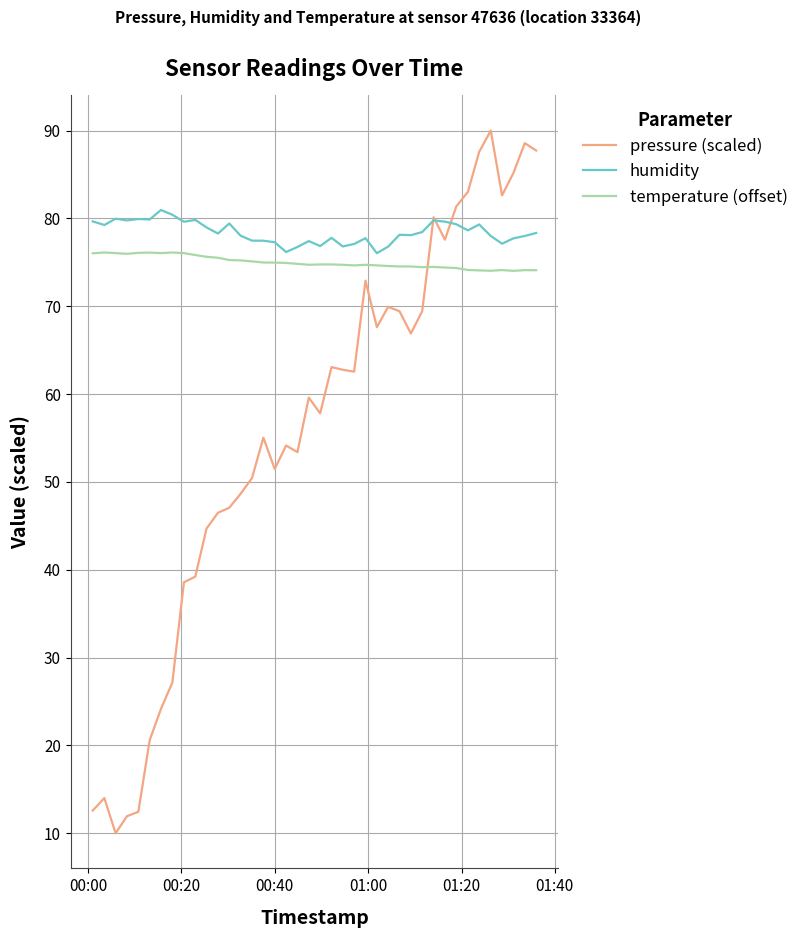

Rank the series by their maximum value, from highest to lowest.

pressure (scaled), humidity, temperature (offset)